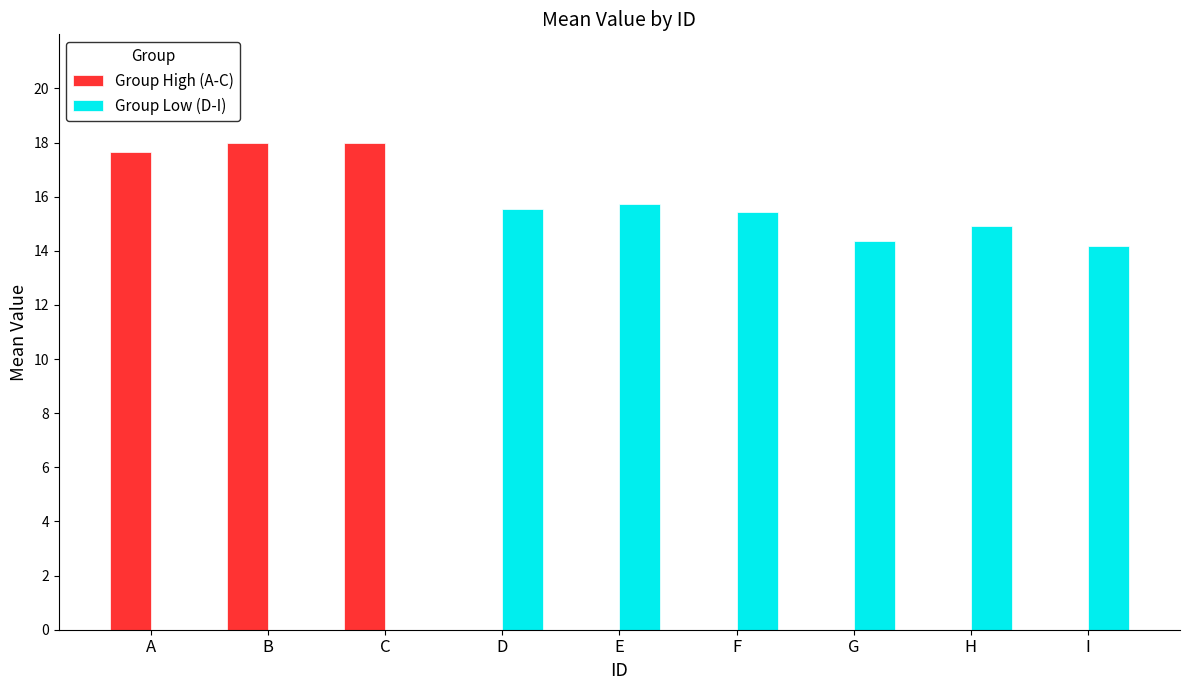

What is the average value of the Group Low (D-I) series?

10.0